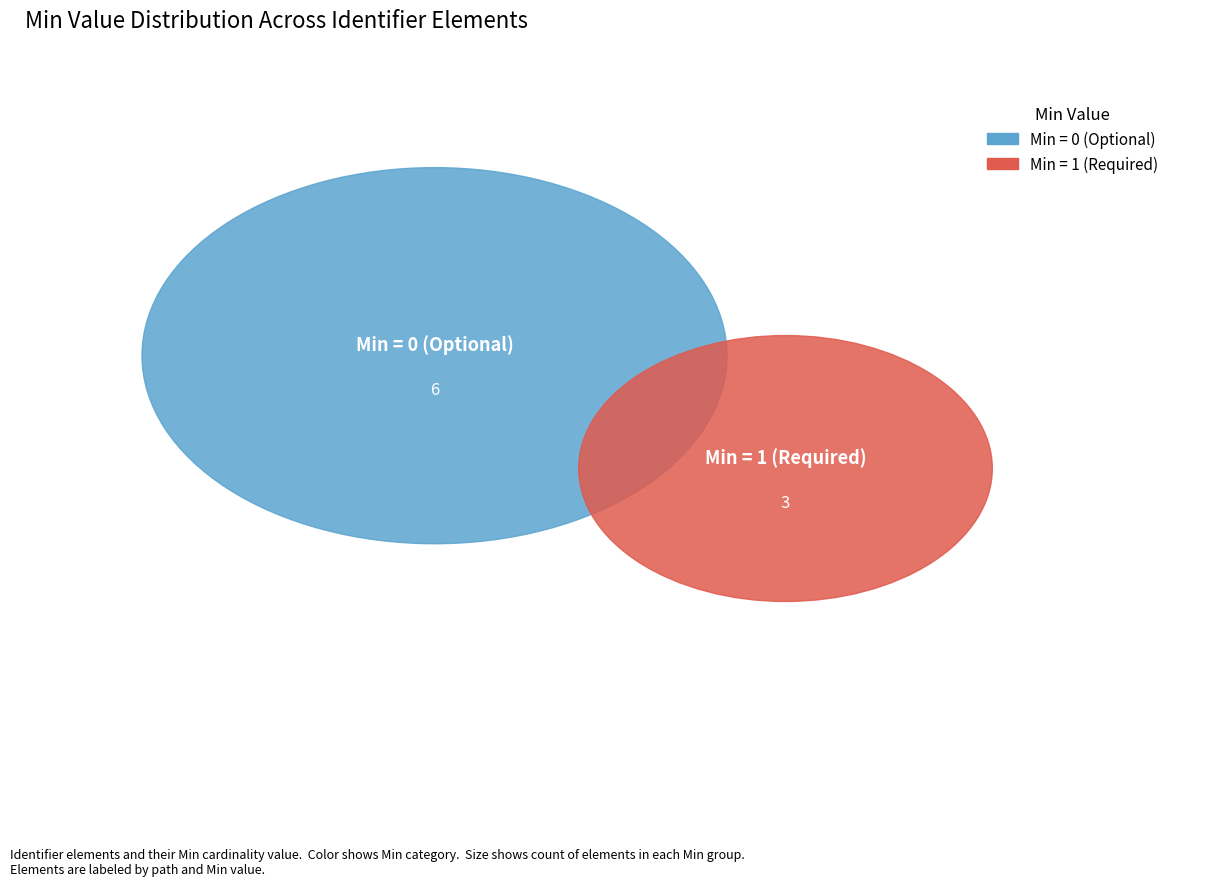

Count the number of slices in the pie.

9